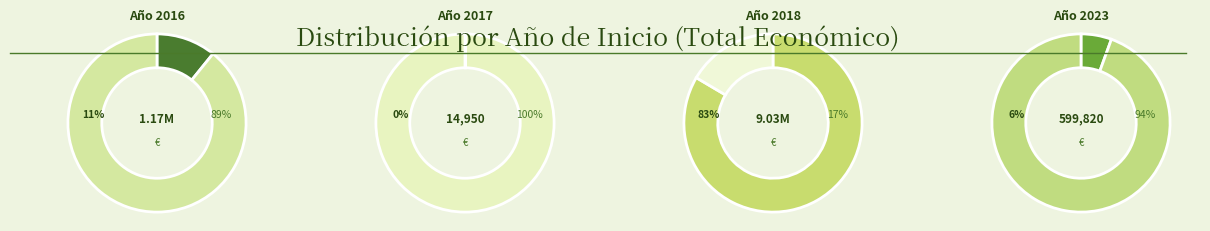

Which has a higher value, 2017 or 2017?

2017